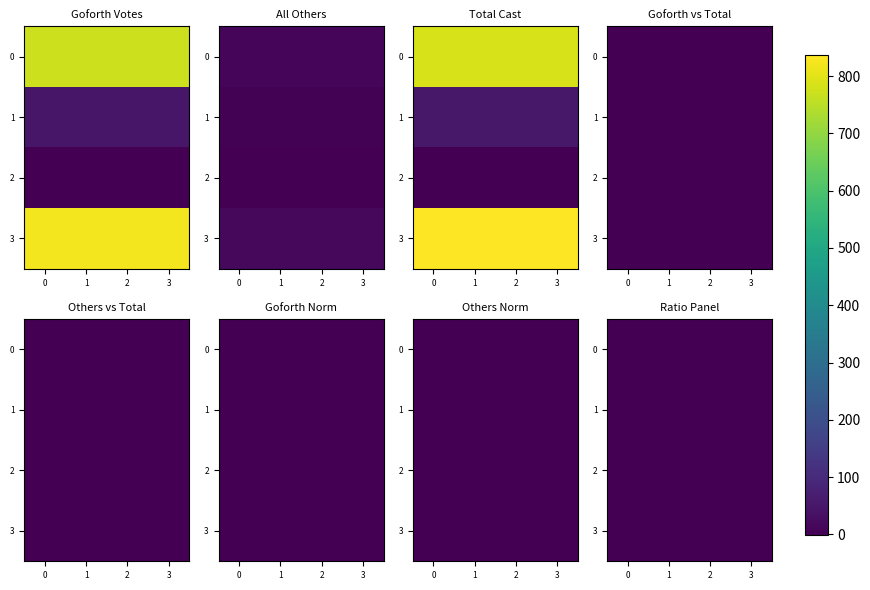

Rank the series by their maximum value, from lowest to highest.

2, 1, 0, 3